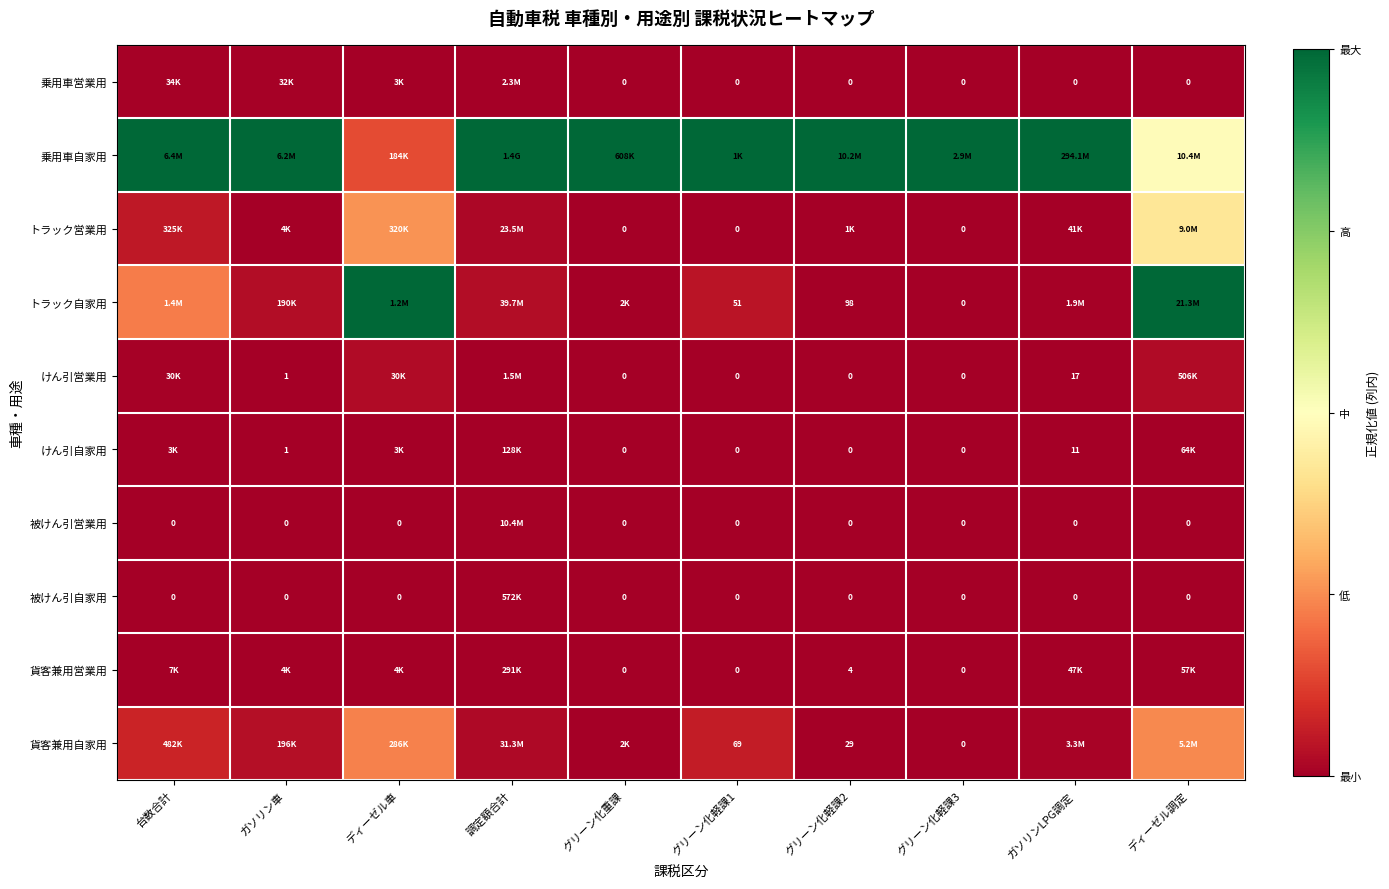

What is the average value of the 乗用車自家用 series?

0.9